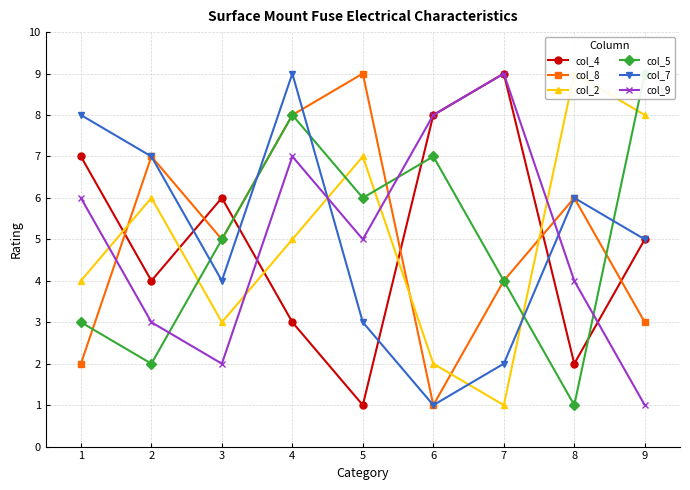

What is the highest value of the col_7 series?

9